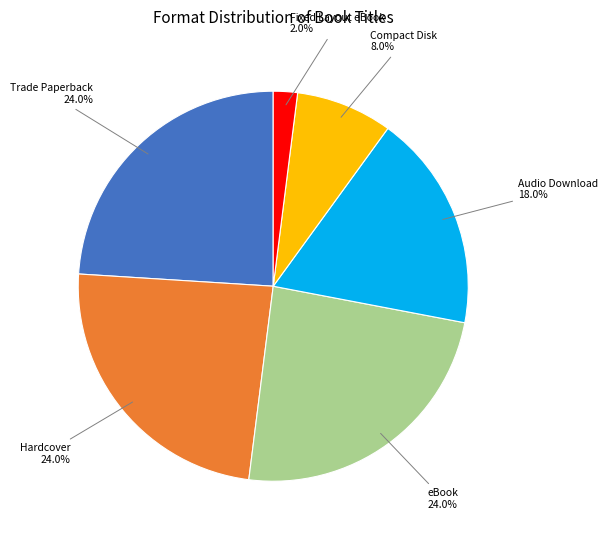

What percentage do Audio Download and eBook together represent?

42.0%